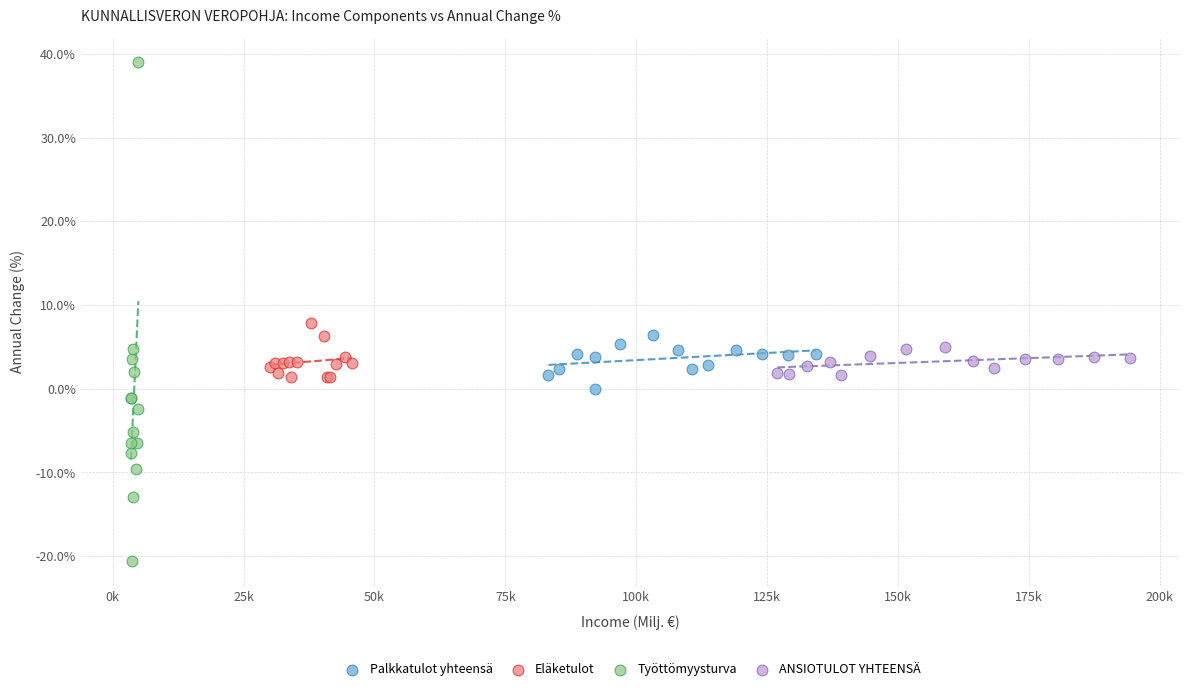

Which series contains the highest Y value?

Työttömyysturva